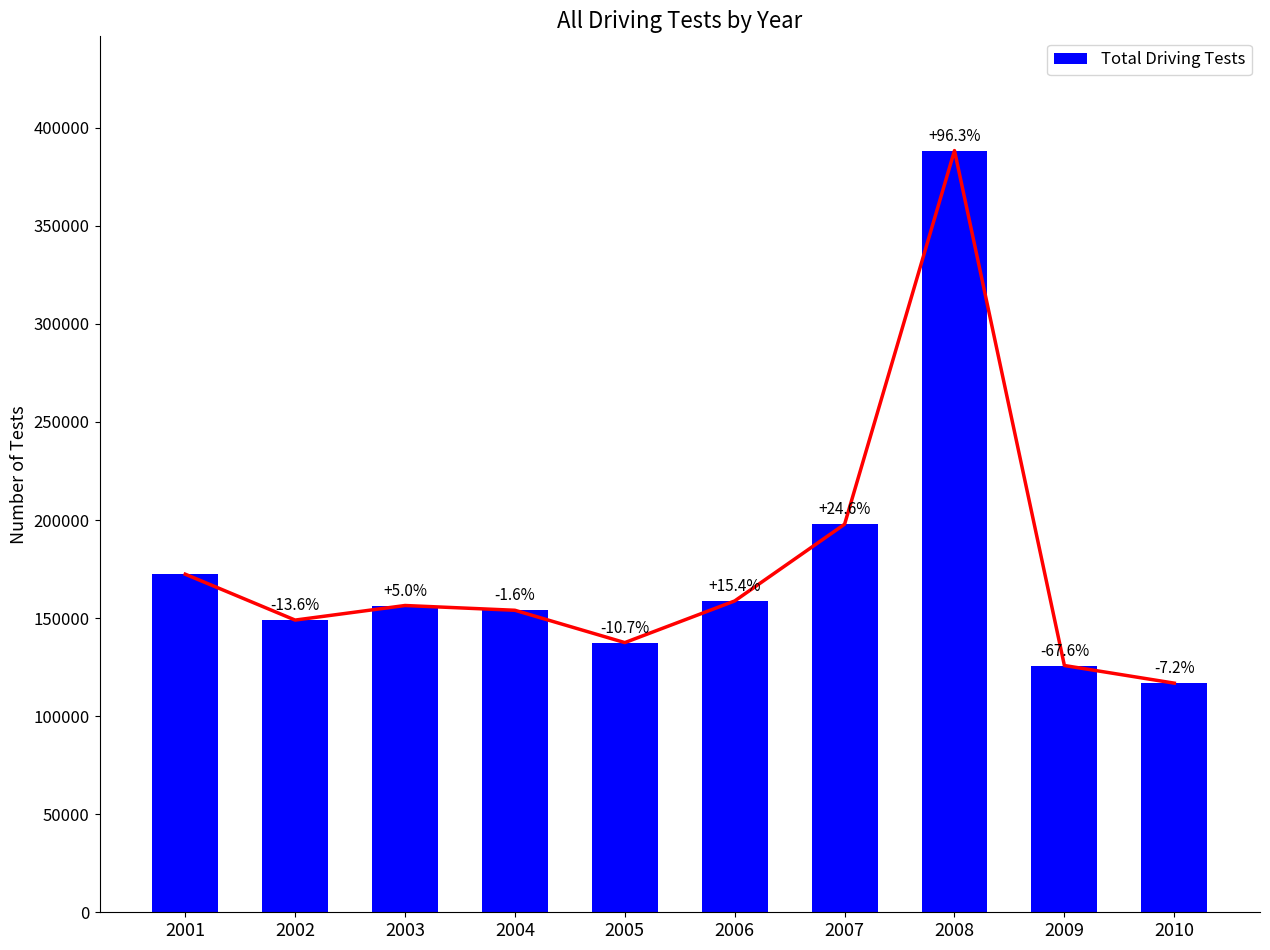

Rank the categories by value from lowest to highest.

2010, 2009, 2005, 2002, 2004, 2003, 2006, 2001, 2007, 2008